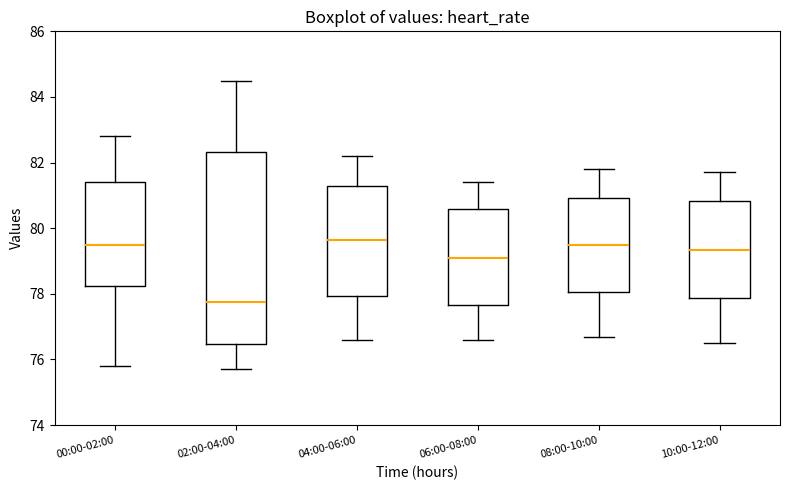

Where is the lower edge of the box for 08:00-10:00 on the y-axis? The values are not printed on the chart, so give them approximately, as read against the axis.

78.0